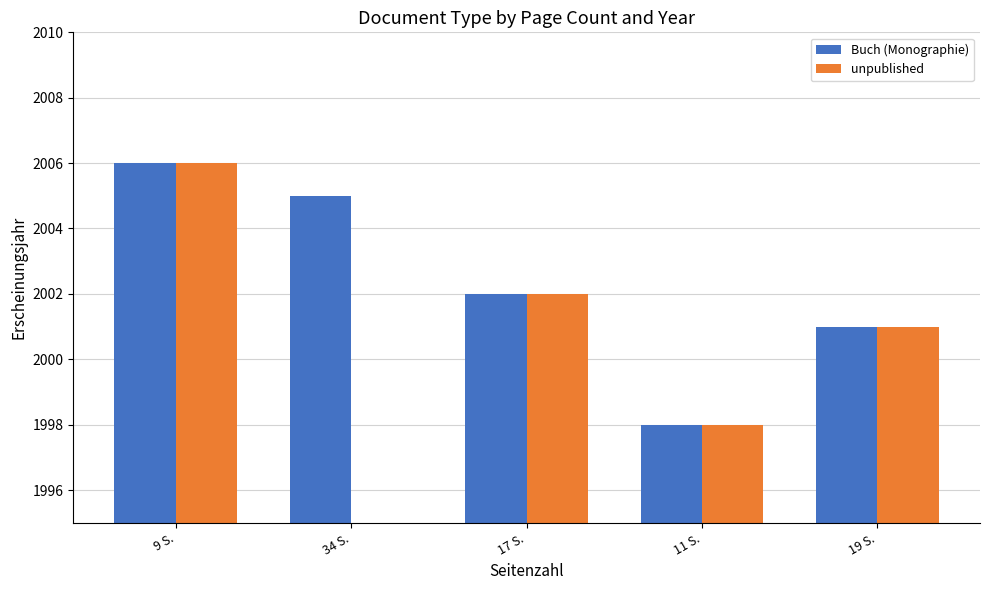

What are all the series names shown in the legend?

Buch (Monographie), unpublished